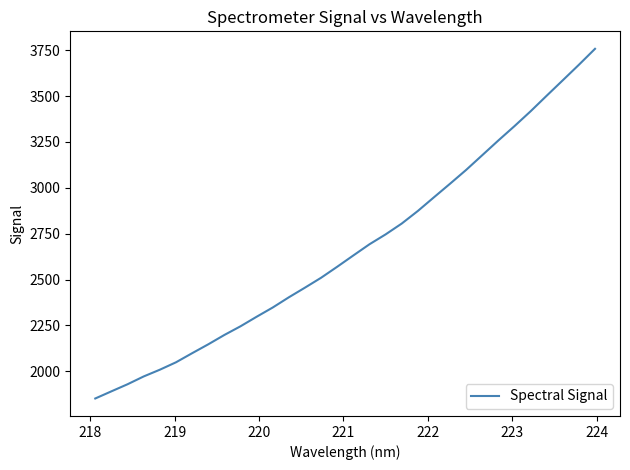

What is the difference between the maximum and minimum values?

1906.5